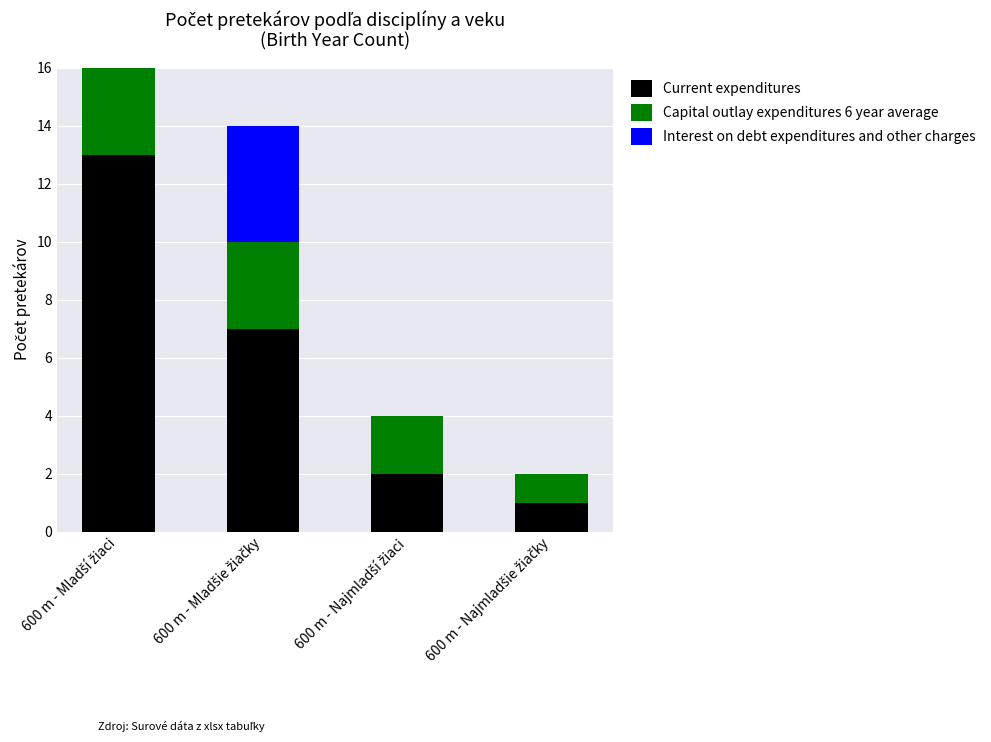

Which has a higher value, 600 m - Mladšie žiačky or 600 m - Najmladší žiaci?

600 m - Mladšie žiačky